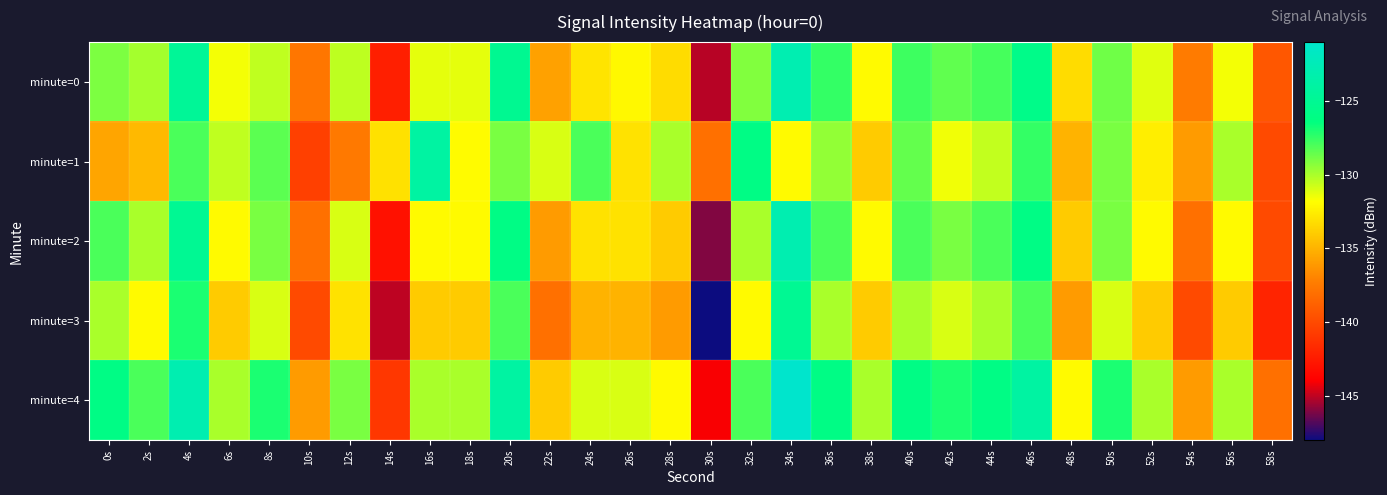

Rank the series at 4s from lowest to highest value.

minute=1, minute=3, minute=2, minute=0, minute=4